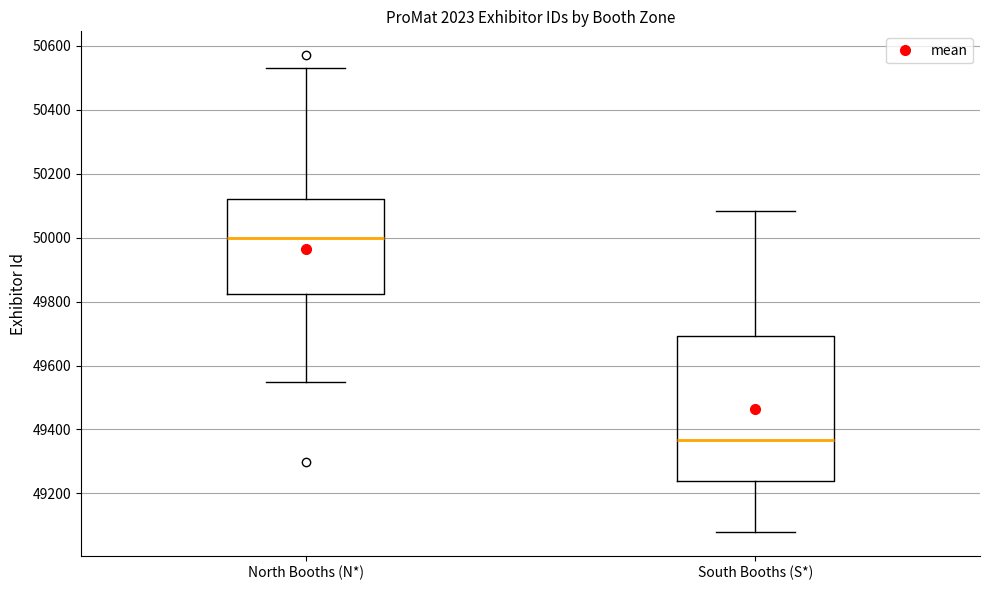

Which box is the tallest, from its lower edge to its upper edge?

South Booths (S*)